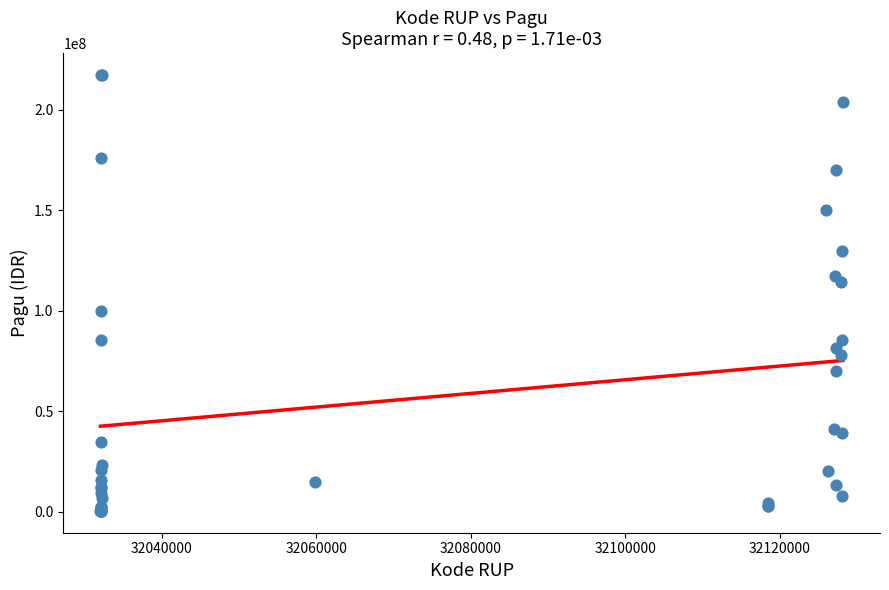

What Y value in the scatter plot is closest to 108830000?

114296000